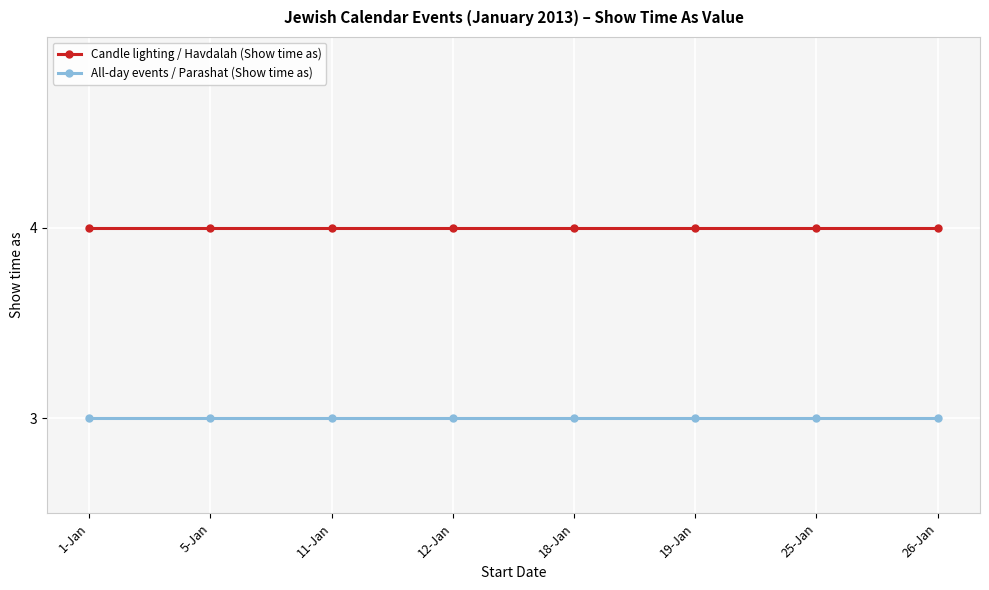

What is the sum of all All-day events / Parashat (Show time as) values?

24